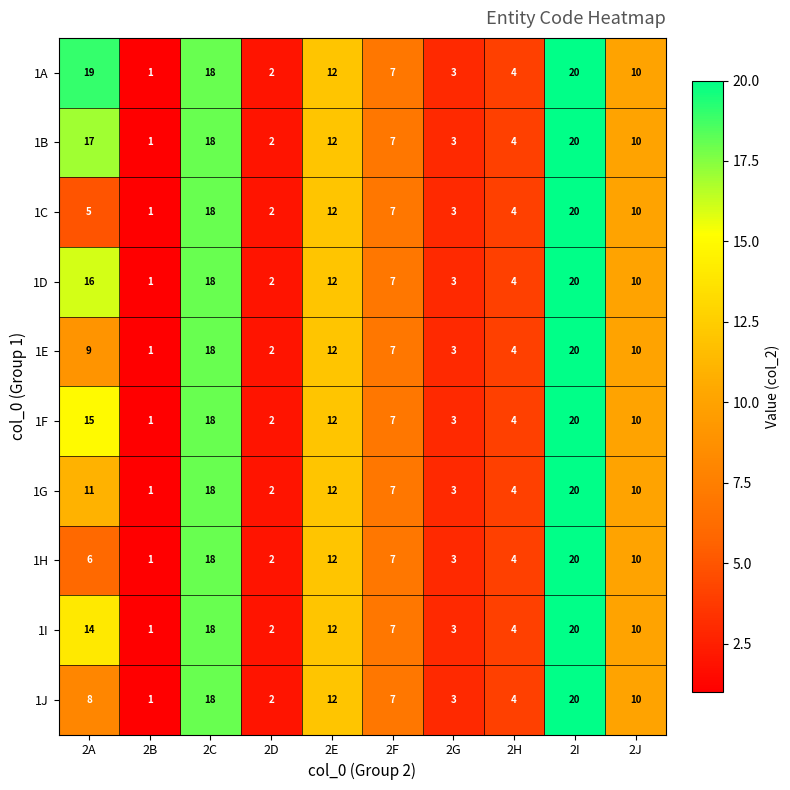

What is the sum of all 1J values?

85